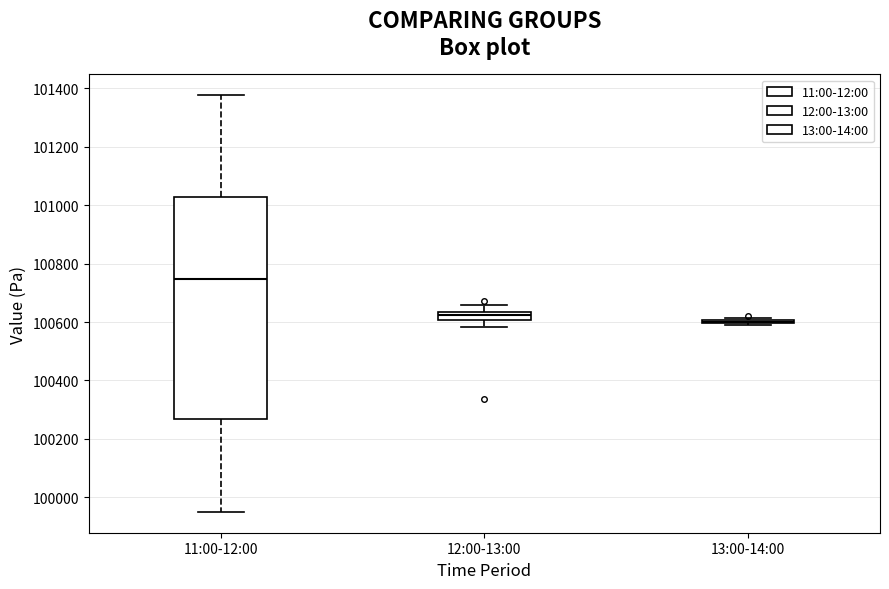

Which box is the tallest, from its lower edge to its upper edge?

11:00-12:00